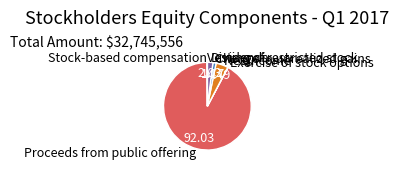

Which category has the biggest portion of the pie?

Proceeds from public offering